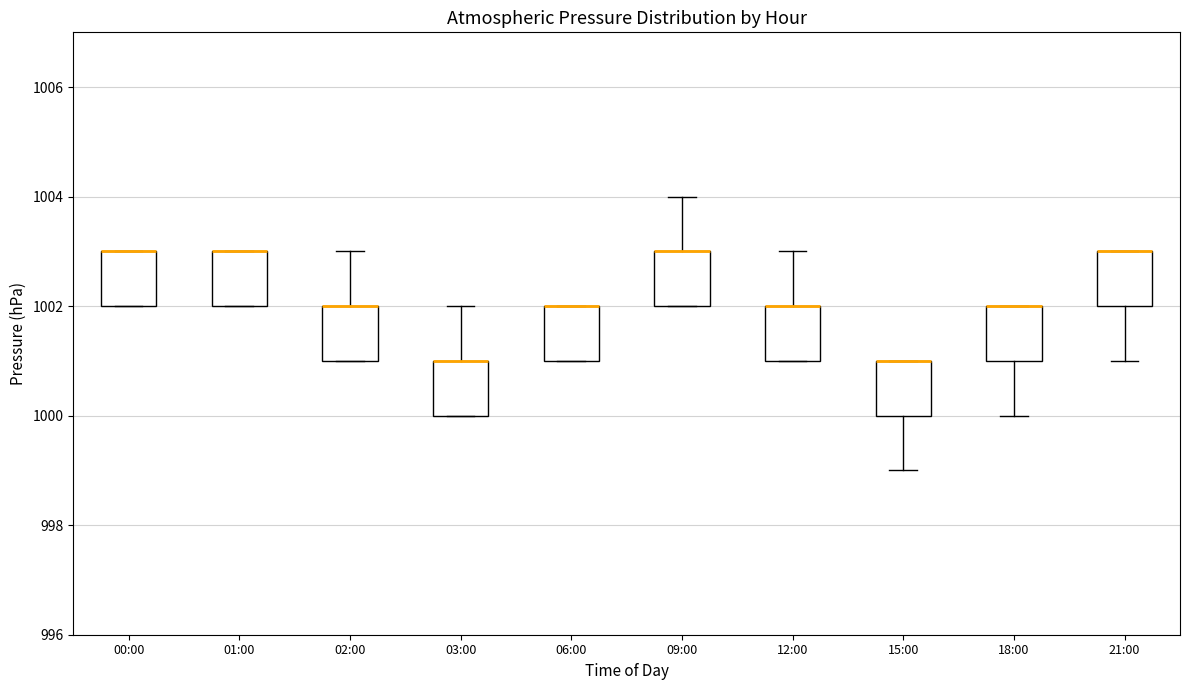

Where does the upper whisker of the box for 02:00 end on the y-axis? The values are not printed on the chart, so give them approximately, as read against the axis.

1003